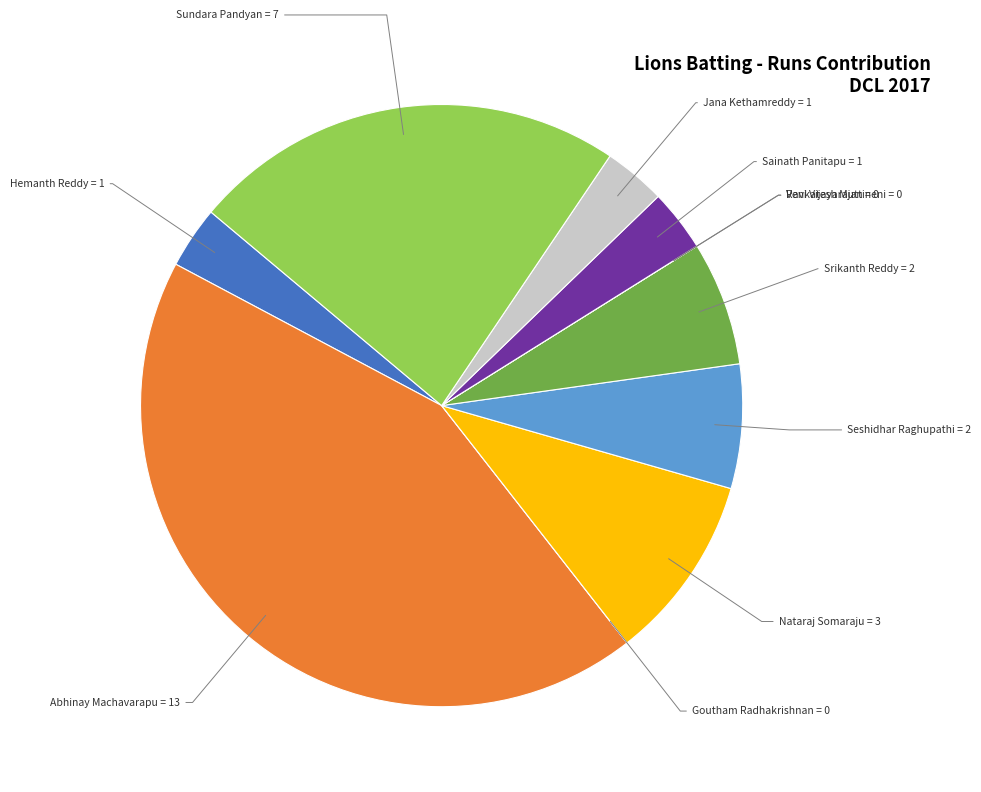

Is there any slice that represents more than half of the pie?

No